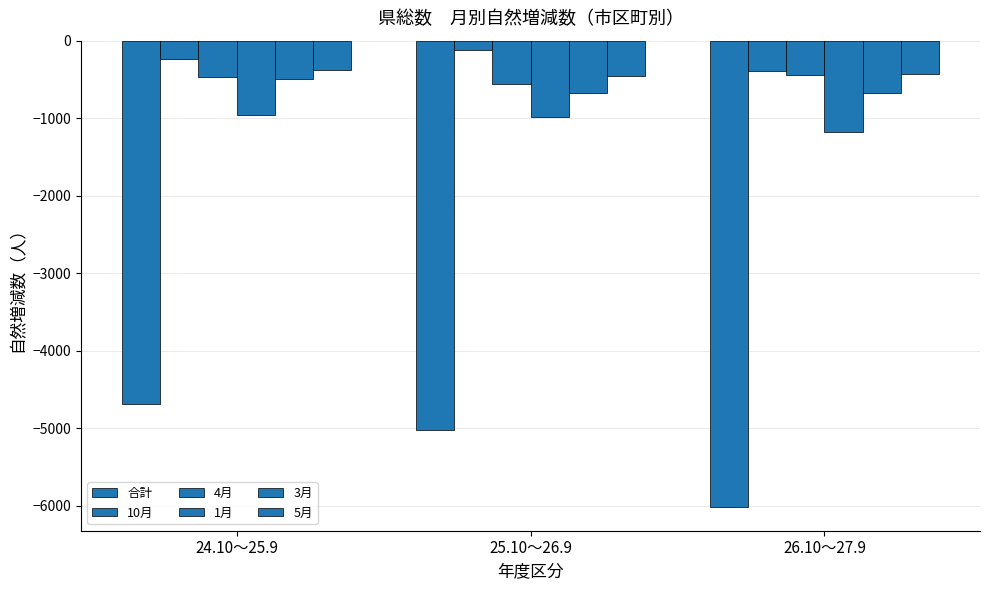

At which label does 5月 reach its minimum?

25.10～26.9